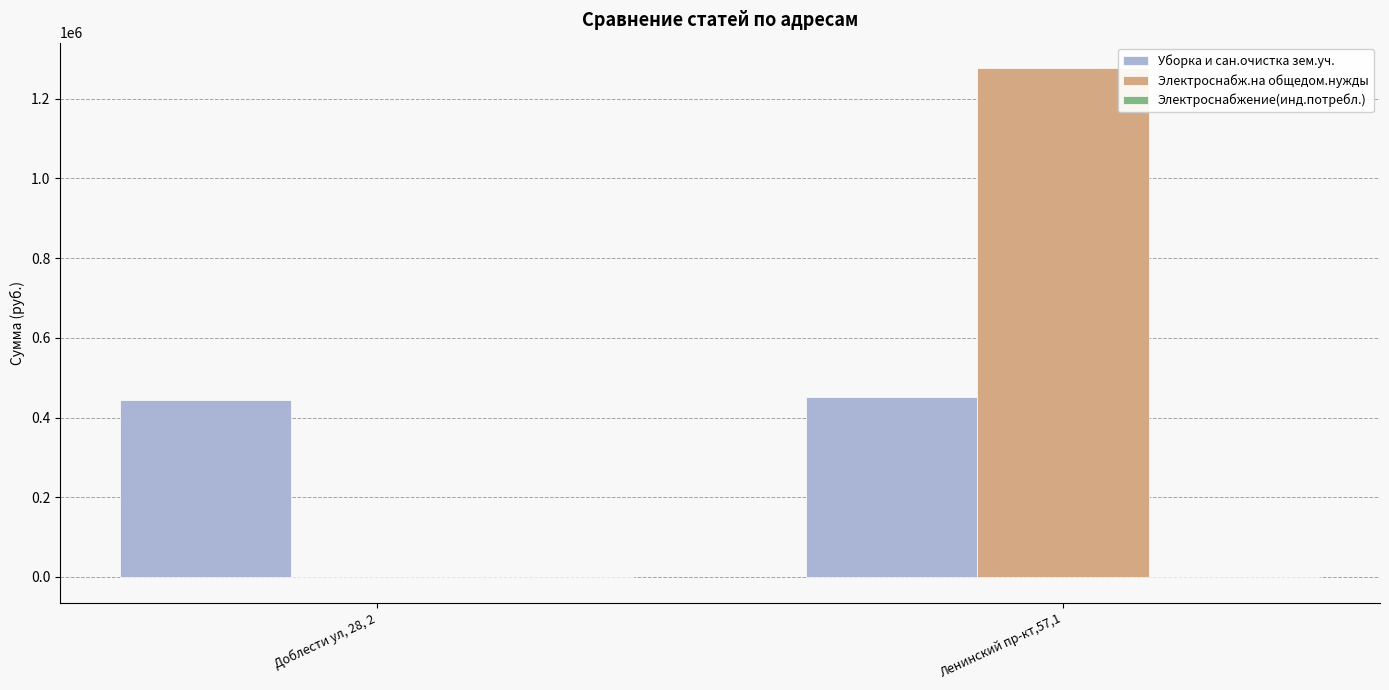

What is the greatest value displayed?

1276819.4